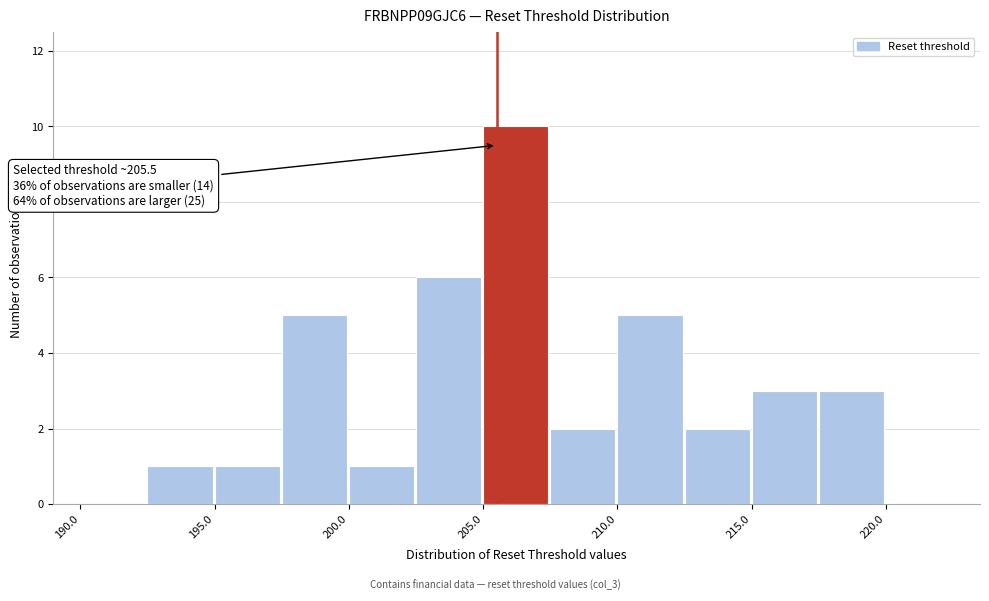

Over which range of the x-axis is the bar tallest?

205.0 to 207.5